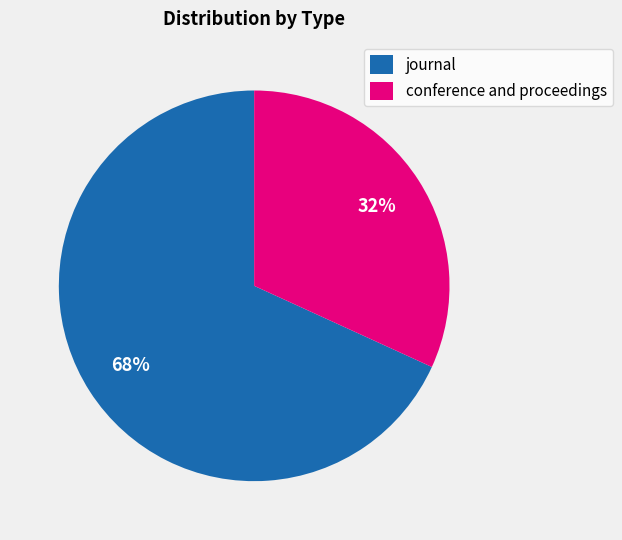

Does conference and proceedings account for over 50% of the chart?

No